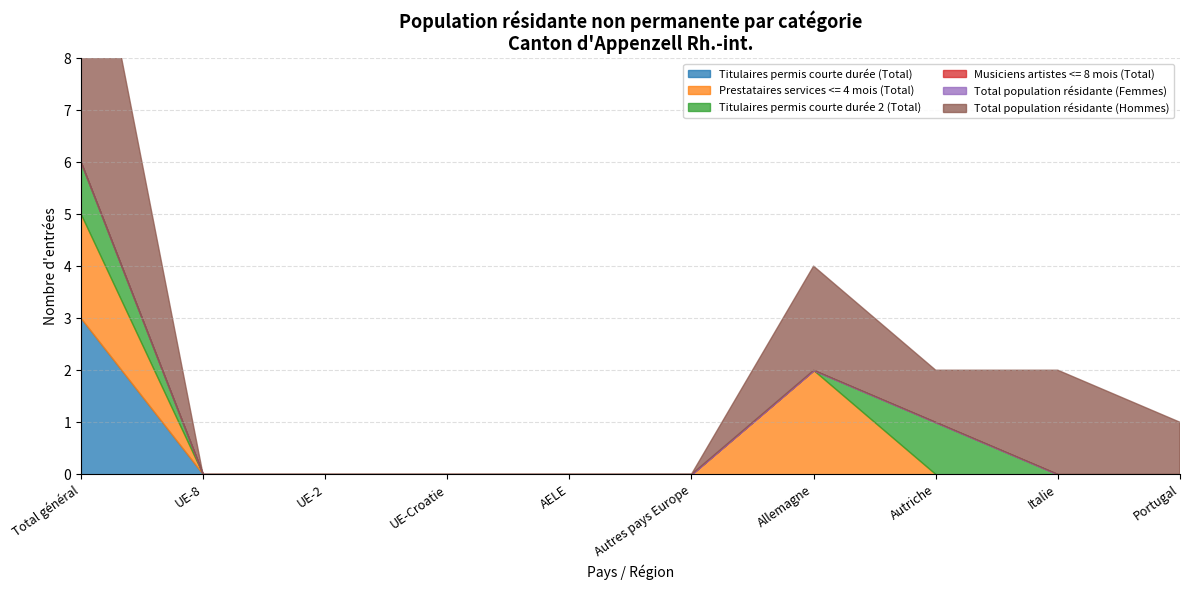

What is the highest value of the Titulaires permis courte durée 2 (Total) series?

1